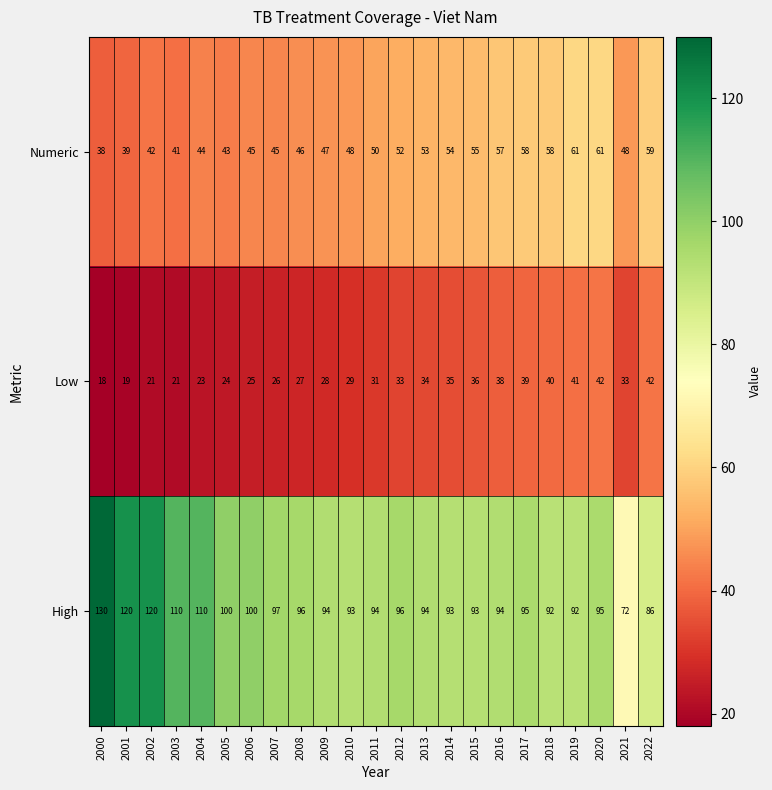

Which category has the lowest value across all series?

2000